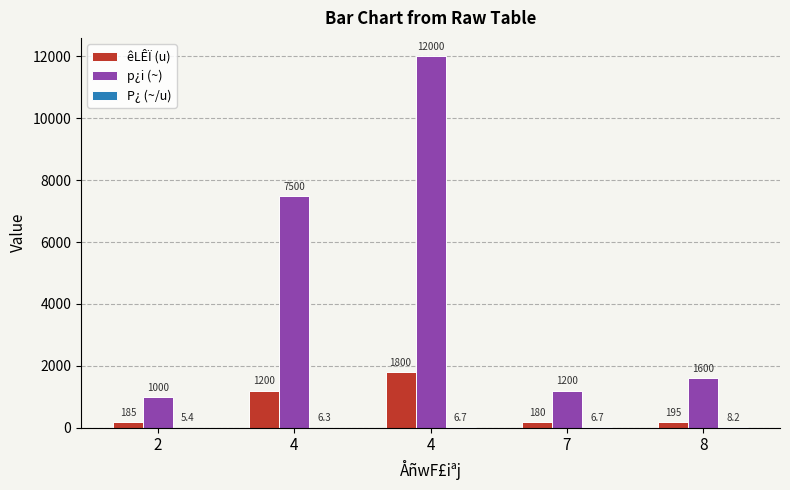

Are the bars horizontal?

No